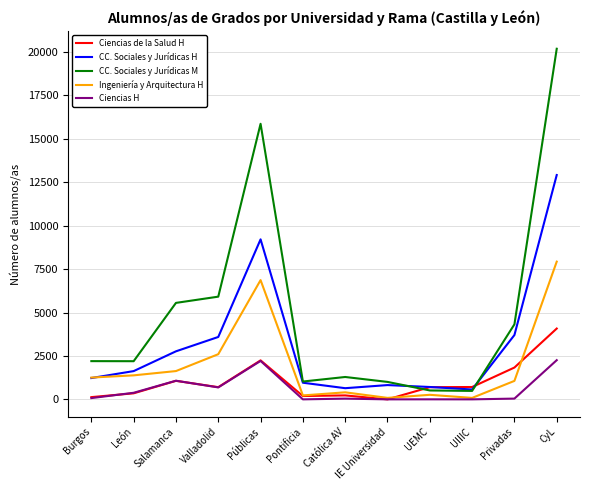

What is the spread (max minus min) of values at Valladolid?

5225